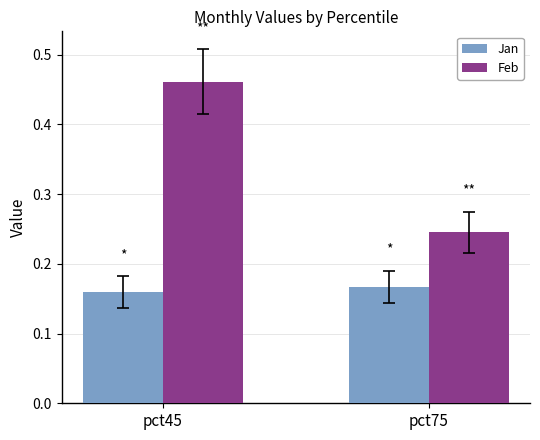

The value of Feb at pct45 is 0.2. True or false?

False